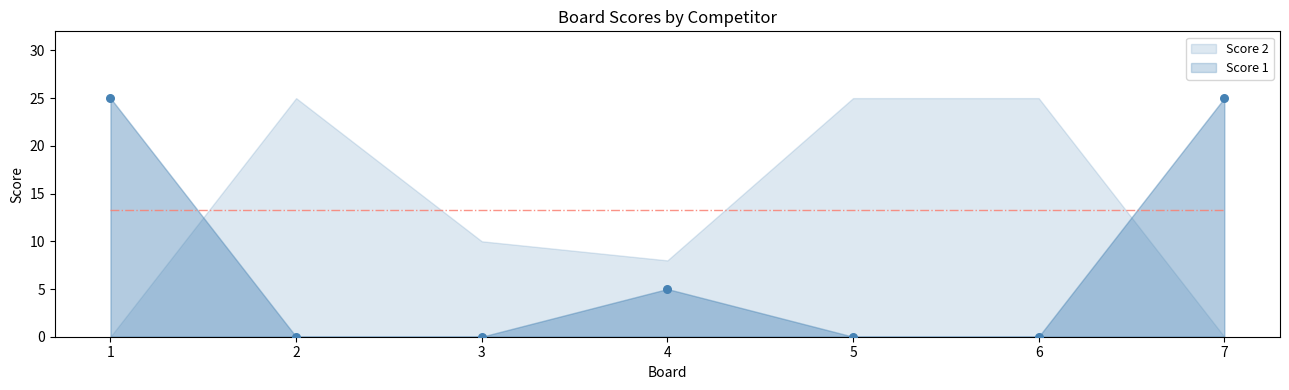

What is the average X value?

4